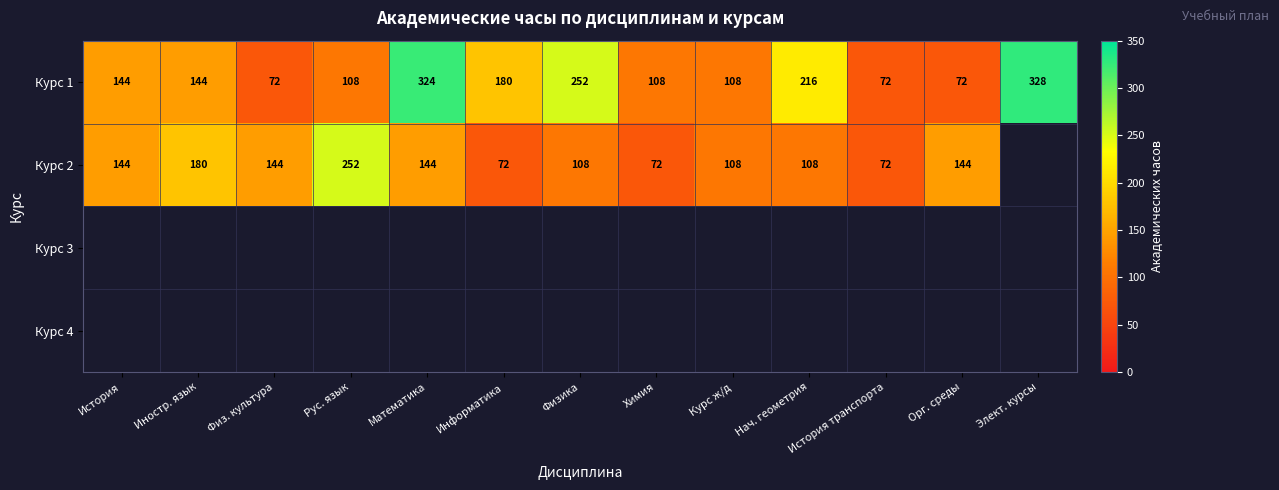

What is the lowest value of the Курс 1 series?

72